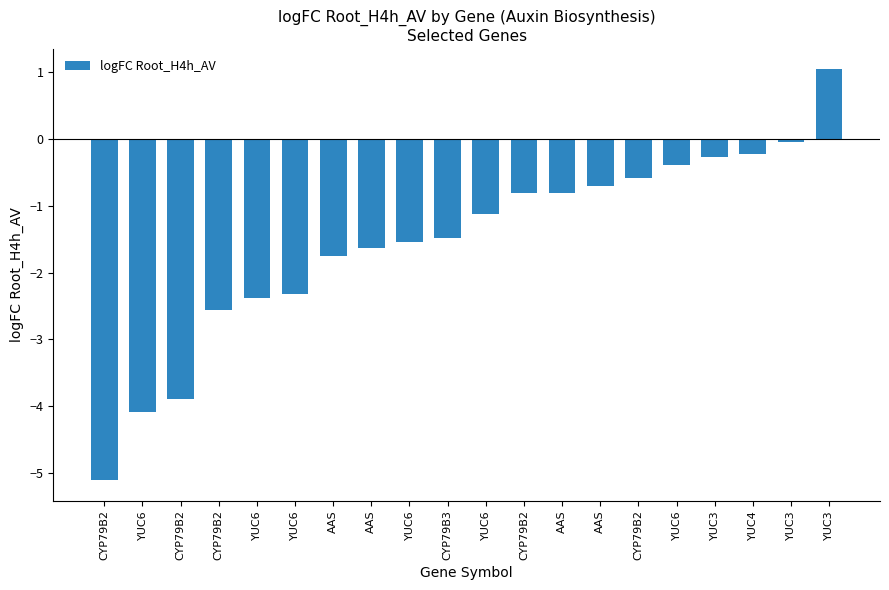

What is the label of the 1st bar from the right?

YUC3